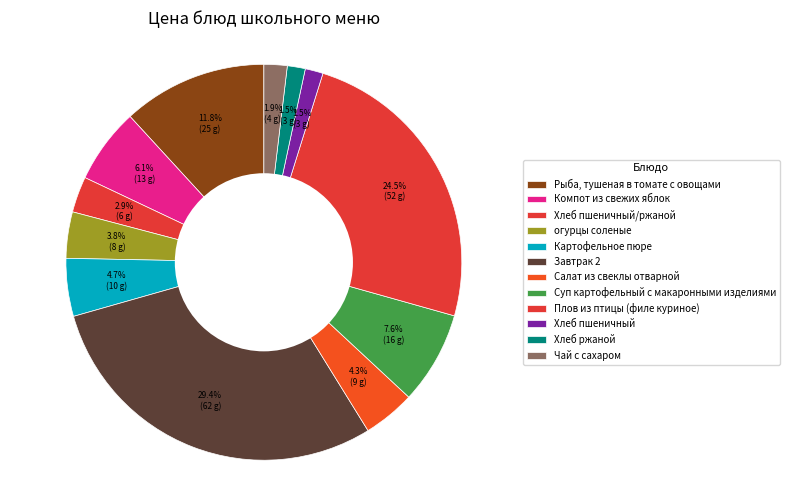

To the nearest percent, what is the average slice percentage?

8%